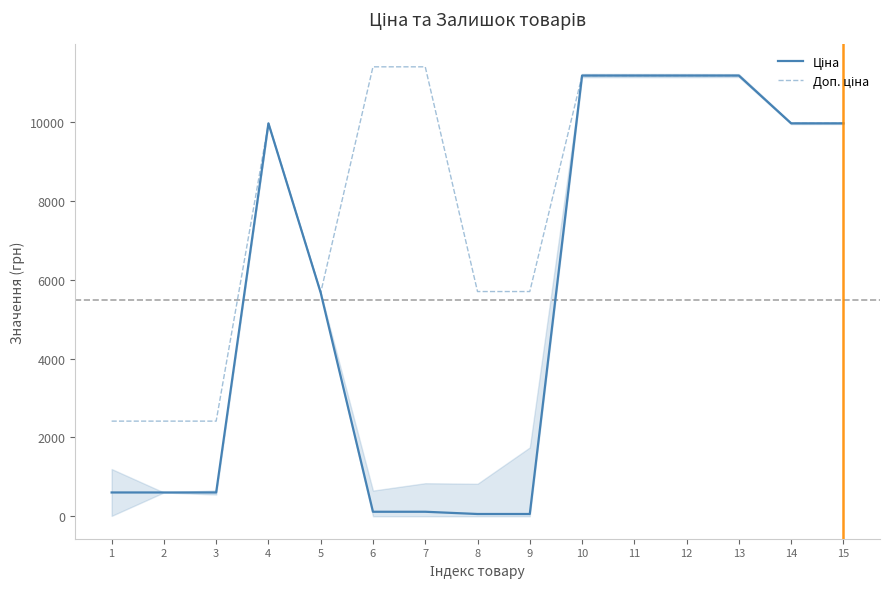

What is the total value across all series at 2?

3018.6